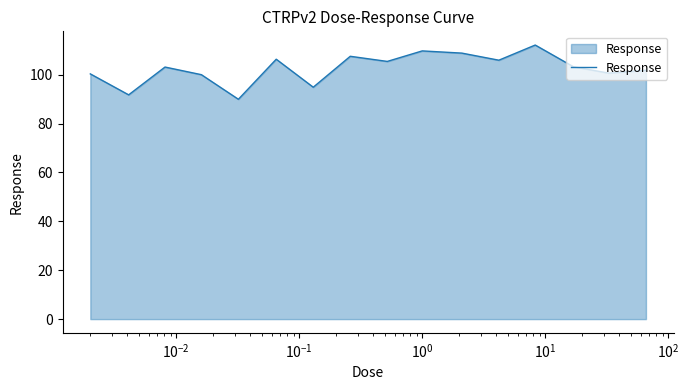

Does the chart display data point markers on the line(s)?

No